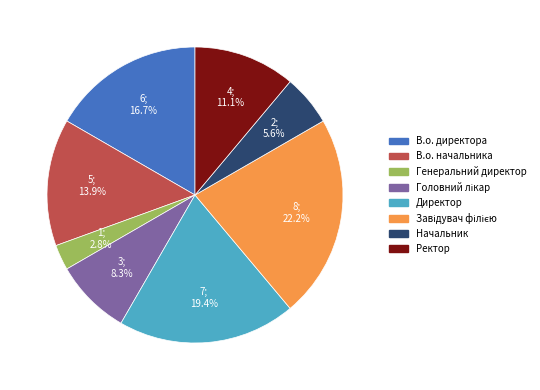

What is the smallest slice in the pie chart?

Генеральний директор